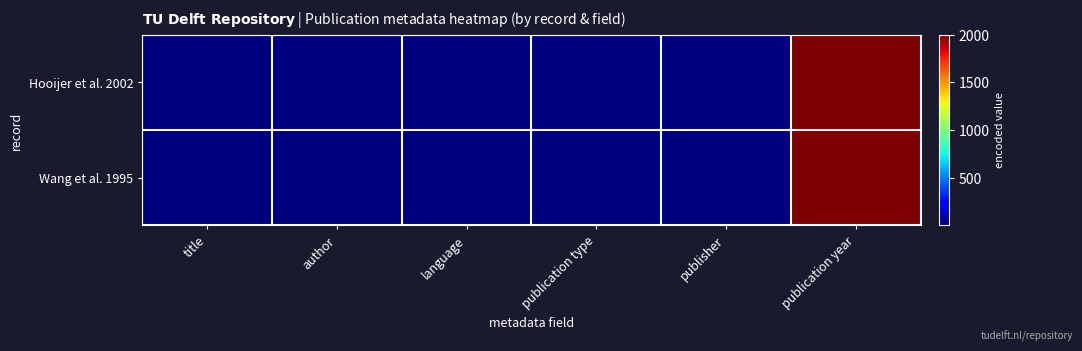

Reading left to right, transcribe all the data shown in this chart.

Hooijer et al. 2002: title=1	author=1	language=2	publication type=1	publisher=1	publication year=2002
Wang et al. 1995: title=1	author=1	language=1	publication type=1	publisher=1	publication year=1995